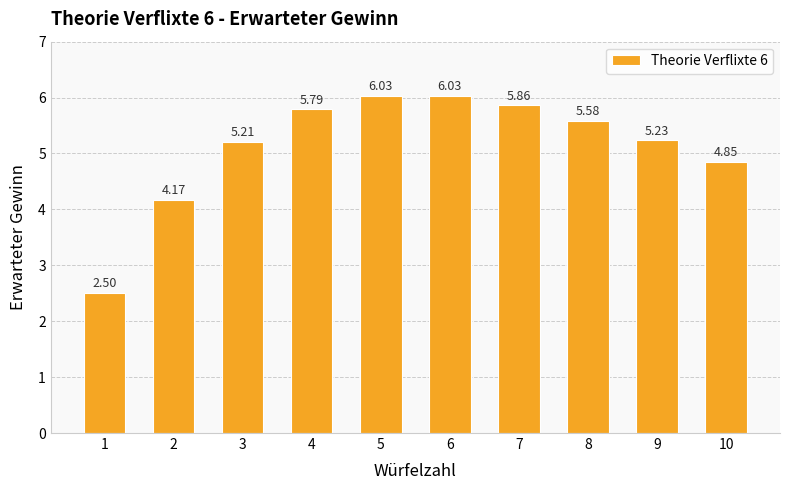

Read the value at 1.

2.5